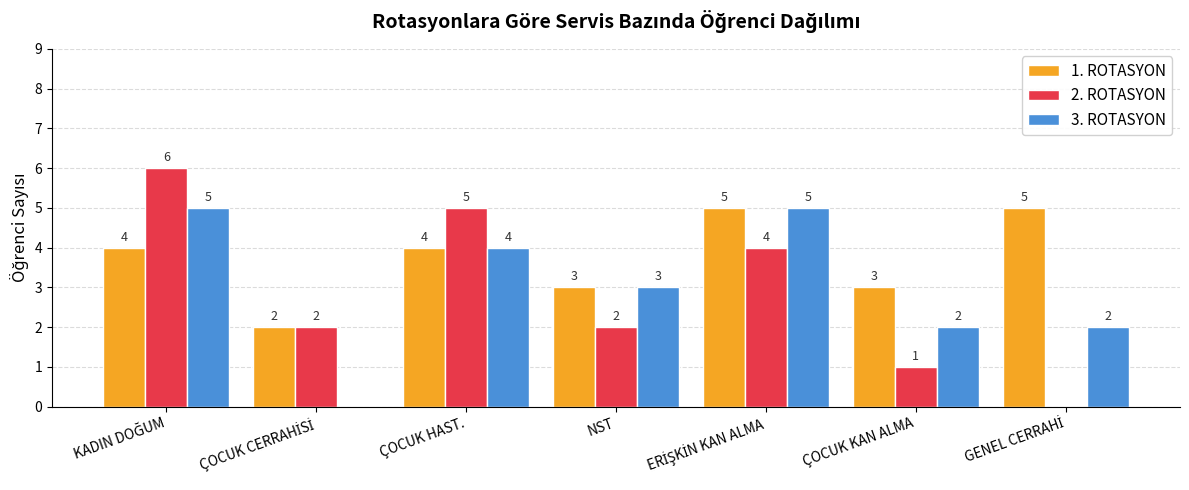

Which series has the largest total across all categories?

1. ROTASYON